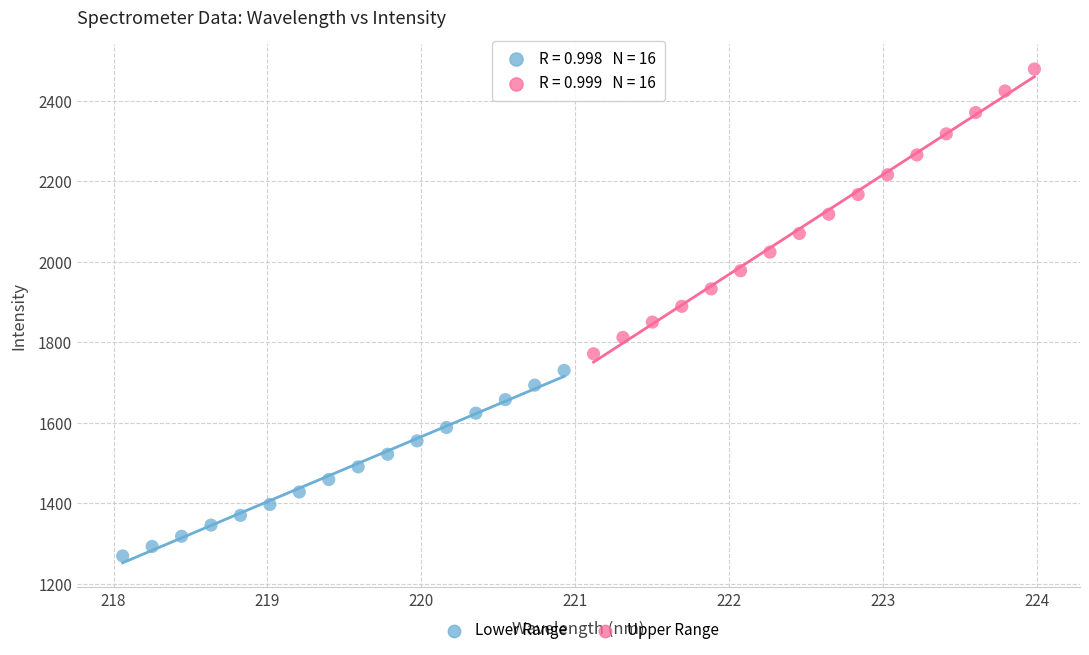

Which series has the largest Y range (max minus min)?

Upper Range